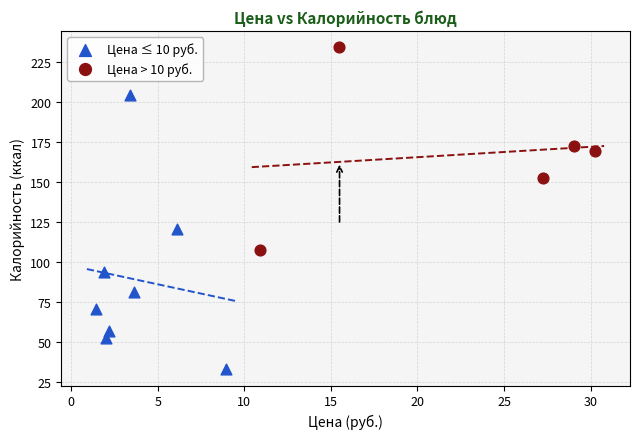

Which series contains the highest Y value?

Цена > 10 руб.